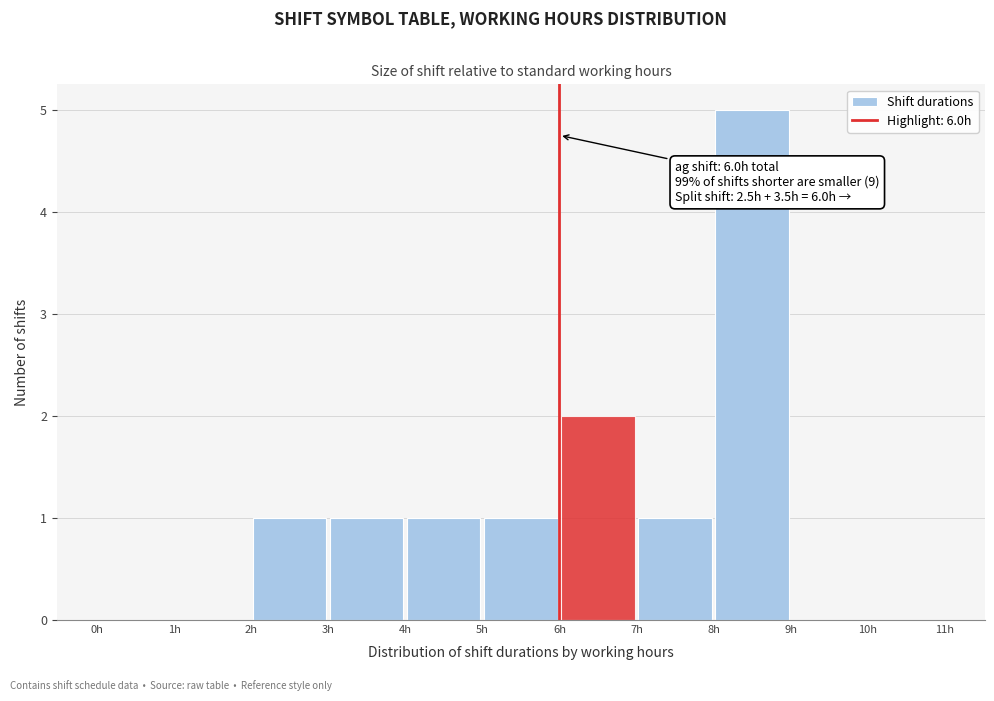

Which range on the x-axis has the tallest bar?

8 to 9